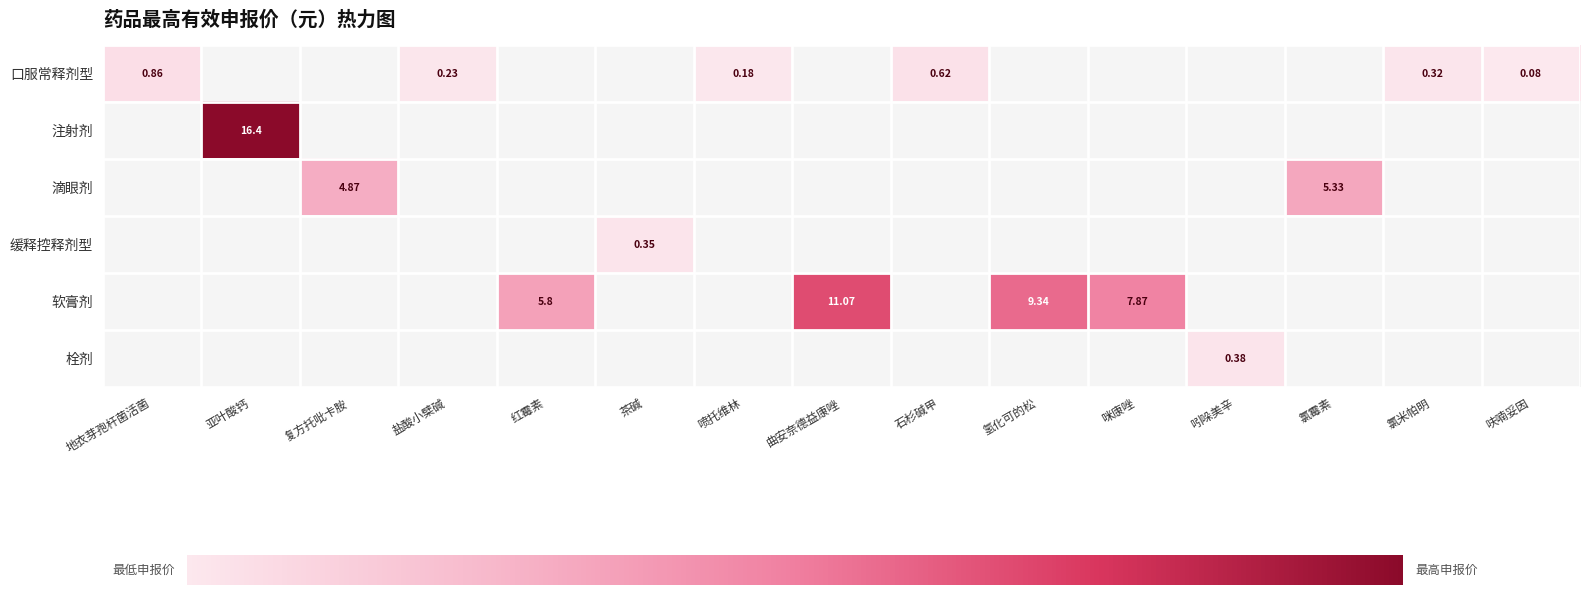

How many data points in 口服常释剂型 are above 0?

6